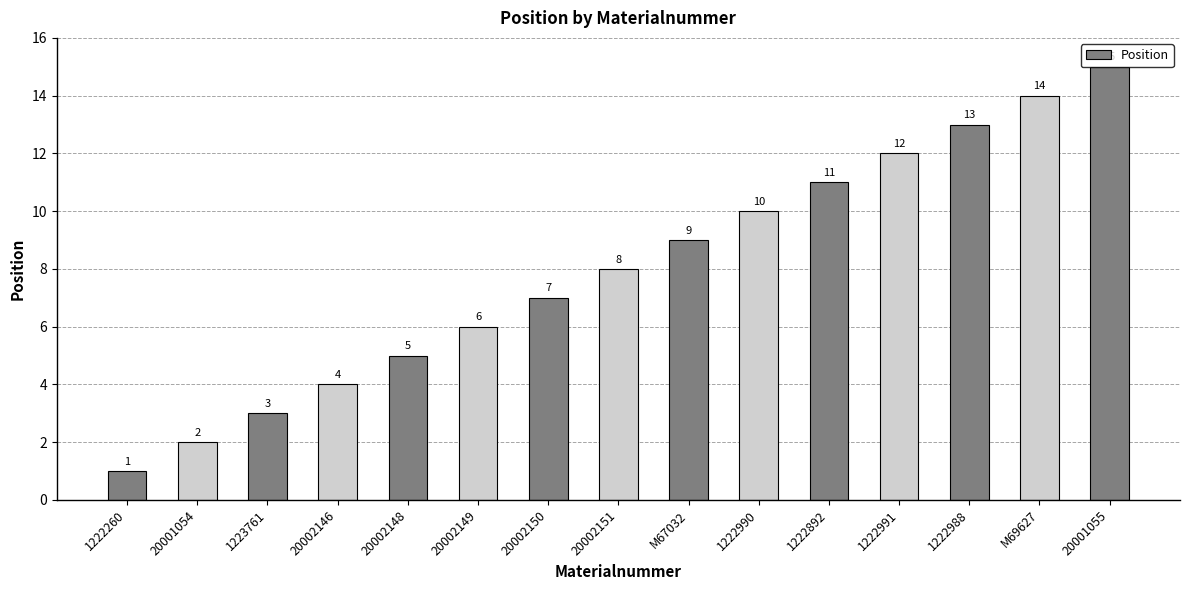

How many values are below 8?

7